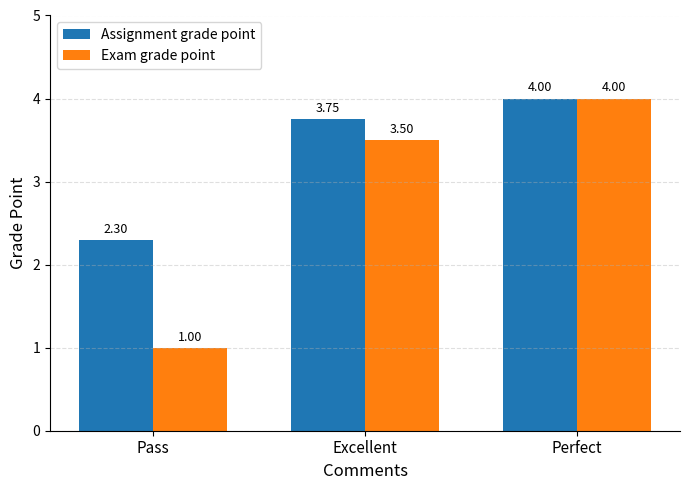

What are all the series names shown in the legend?

Assignment grade point, Exam grade point